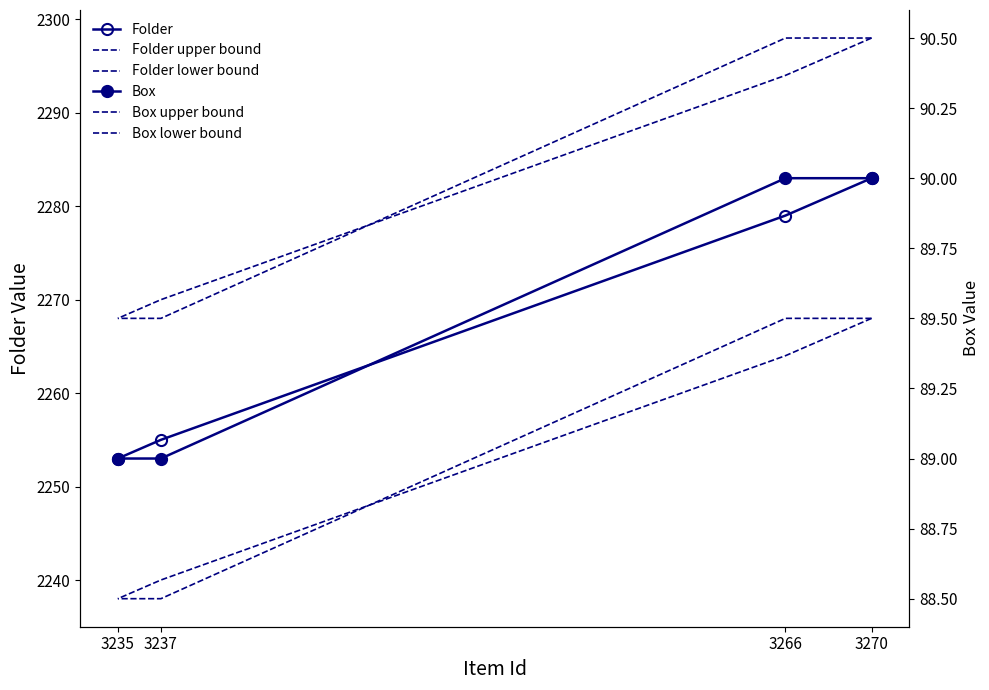

What is the difference between the second highest and second lowest values in the Folder series?

24.0